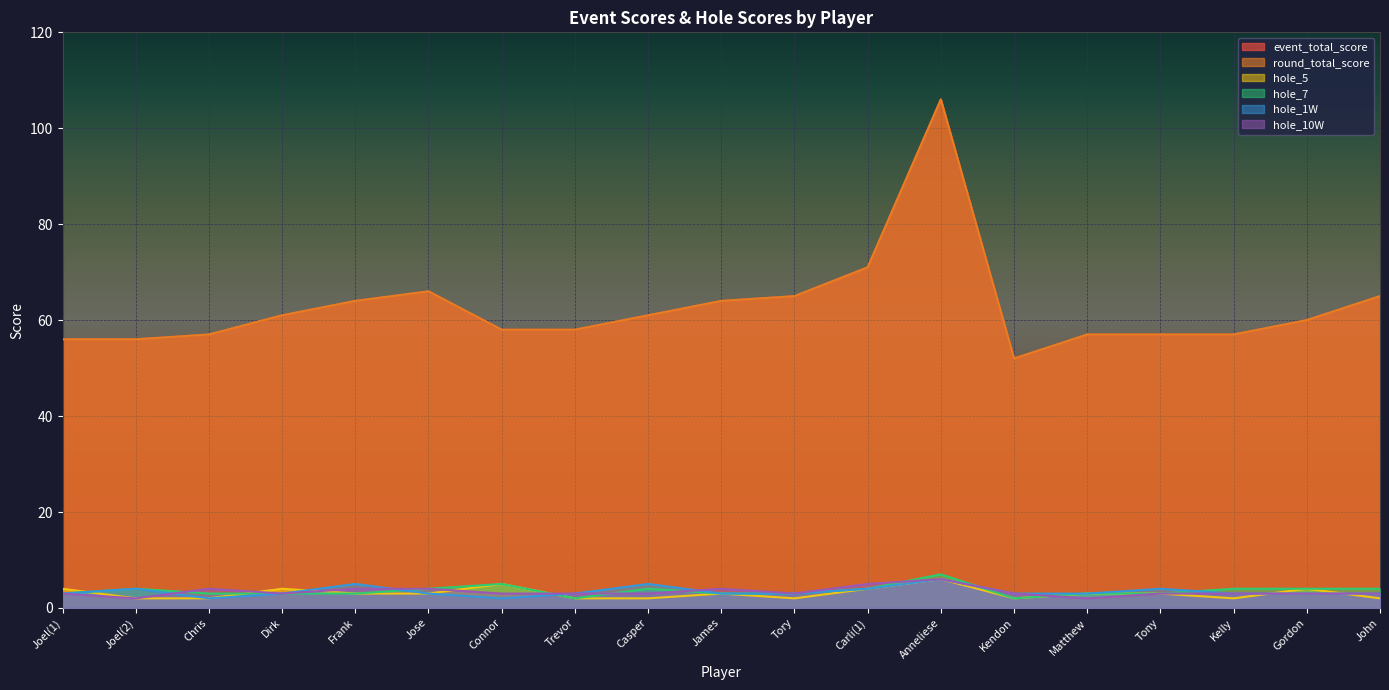

Reading left to right, extract all data points from this chart.

event_total_score: Joel(1)=56	Joel(2)=56	Chris=57	Dirk=61	Frank=64	Jose=66	Connor=58	Trevor=58	Casper=61	James=64	Tory=65	Carli(1)=71	Anneliese=106	Kendon=52	Matthew=57	Tony=57	Kelly=57	Gordon=60	John=65
round_total_score: Joel(1)=56	Joel(2)=56	Chris=57	Dirk=61	Frank=64	Jose=66	Connor=58	Trevor=58	Casper=61	James=64	Tory=65	Carli(1)=71	Anneliese=106	Kendon=52	Matthew=57	Tony=57	Kelly=57	Gordon=60	John=65
hole_5: Joel(1)=4	Joel(2)=2	Chris=2	Dirk=4	Frank=3	Jose=3	Connor=5	Trevor=2	Casper=2	James=3	Tory=2	Carli(1)=4	Anneliese=6	Kendon=2	Matthew=3	Tony=3	Kelly=2	Gordon=4	John=2
hole_7: Joel(1)=3	Joel(2)=4	Chris=3	Dirk=3	Frank=3	Jose=4	Connor=5	Trevor=2	Casper=4	James=3	Tory=3	Carli(1)=4	Anneliese=7	Kendon=2	Matthew=3	Tony=3	Kelly=4	Gordon=4	John=4
hole_1W: Joel(1)=3	Joel(2)=4	Chris=2	Dirk=3	Frank=5	Jose=3	Connor=2	Trevor=3	Casper=5	James=3	Tory=3	Carli(1)=4	Anneliese=6	Kendon=3	Matthew=3	Tony=4	Kelly=3	Gordon=3	John=3
hole_10W: Joel(1)=3	Joel(2)=2	Chris=4	Dirk=3	Frank=4	Jose=4	Connor=3	Trevor=3	Casper=3	James=4	Tory=3	Carli(1)=5	Anneliese=6	Kendon=3	Matthew=2	Tony=3	Kelly=3	Gordon=3	John=3